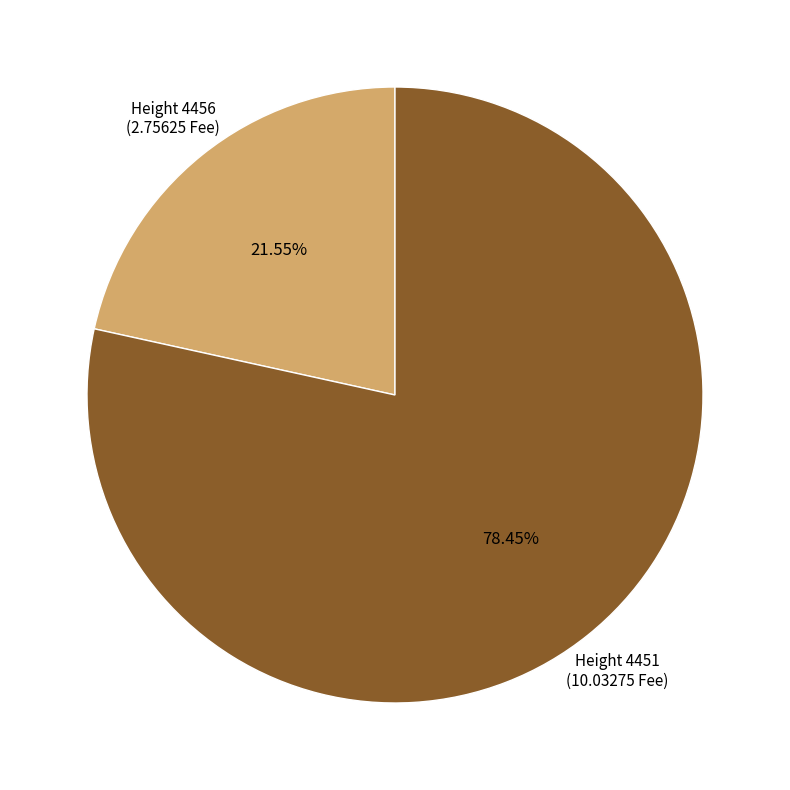

Is there a majority slice in this chart?

Yes